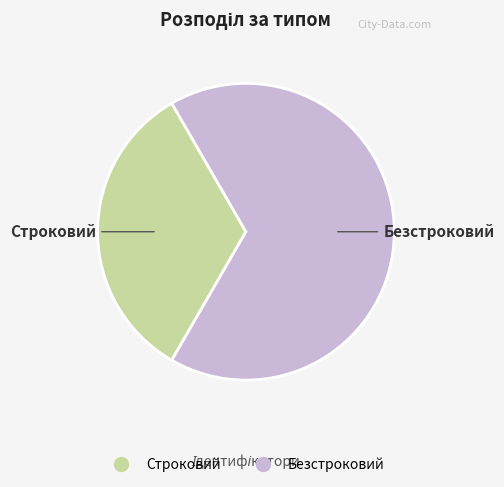

Between Безстроковий and Строковий, which is larger?

Безстроковий